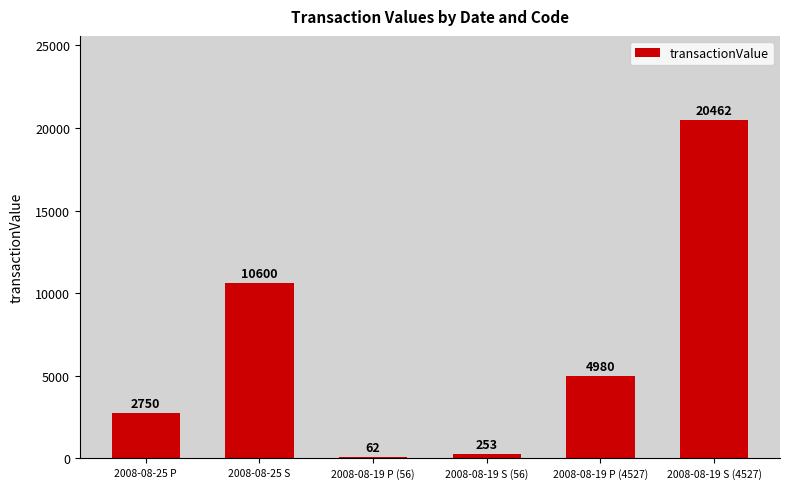

What is the sum of all values?

39107